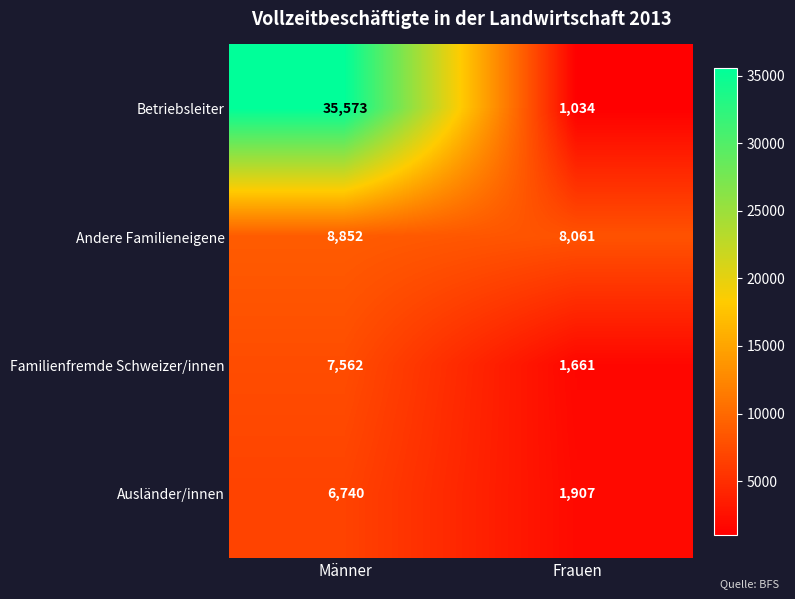

Count the number of categories in the chart.

2